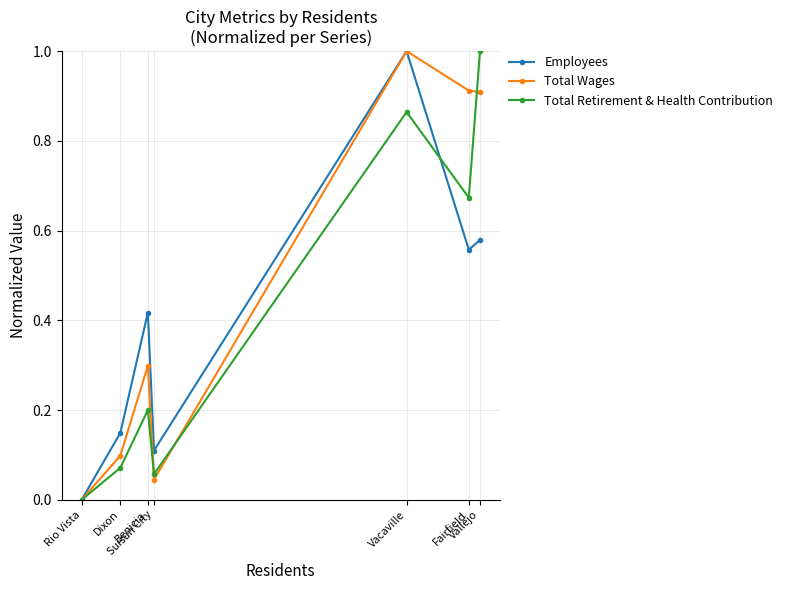

What is the value of the Employees point at the 5th from the left?

1.0